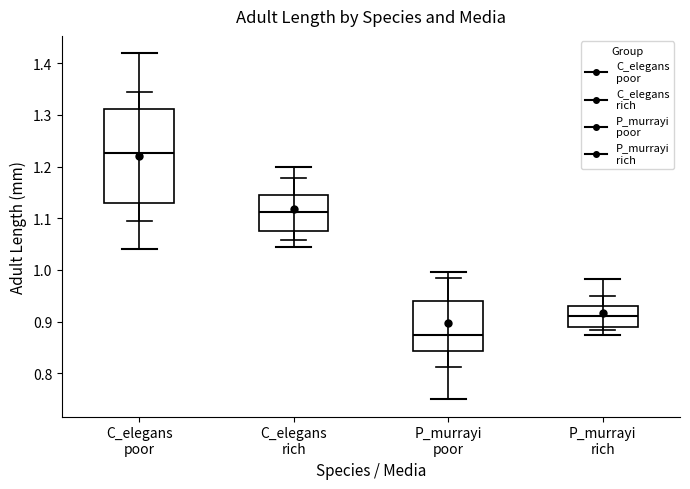

Which box has the lowest median line?

P_murrayi poor